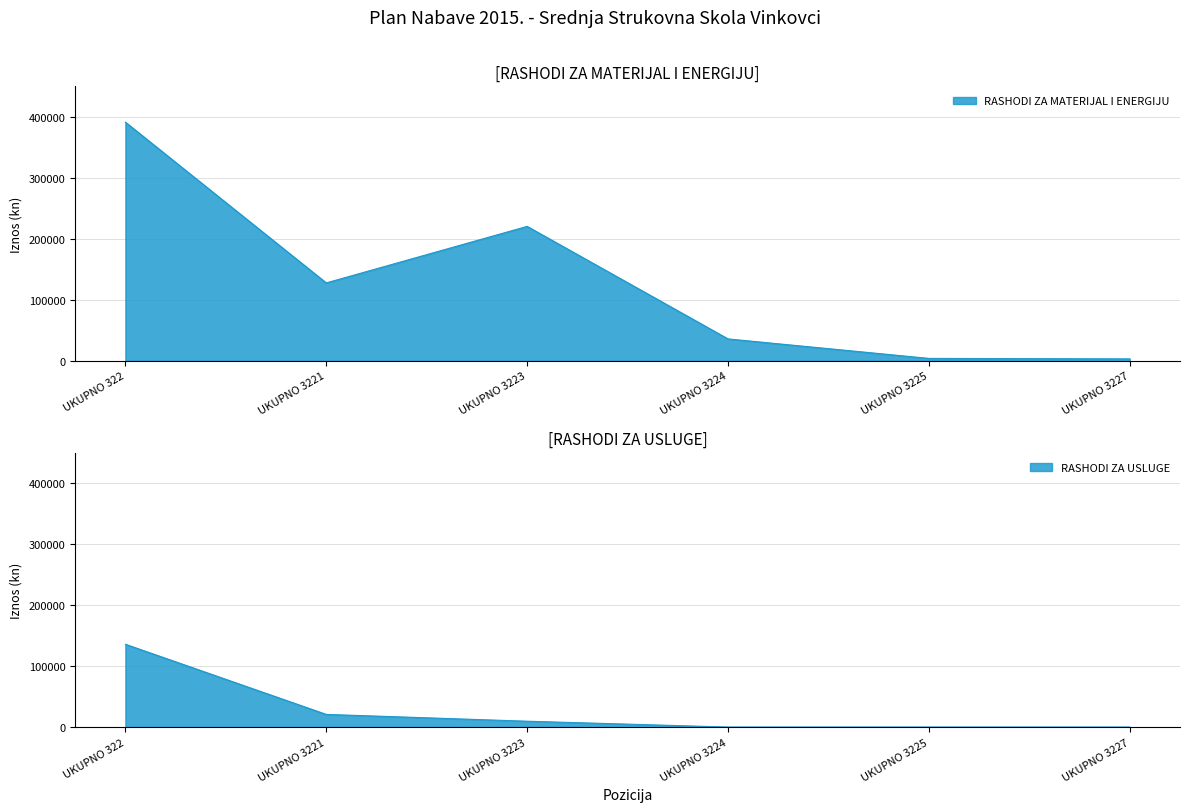

Does the chart display data point markers on the line(s)?

No